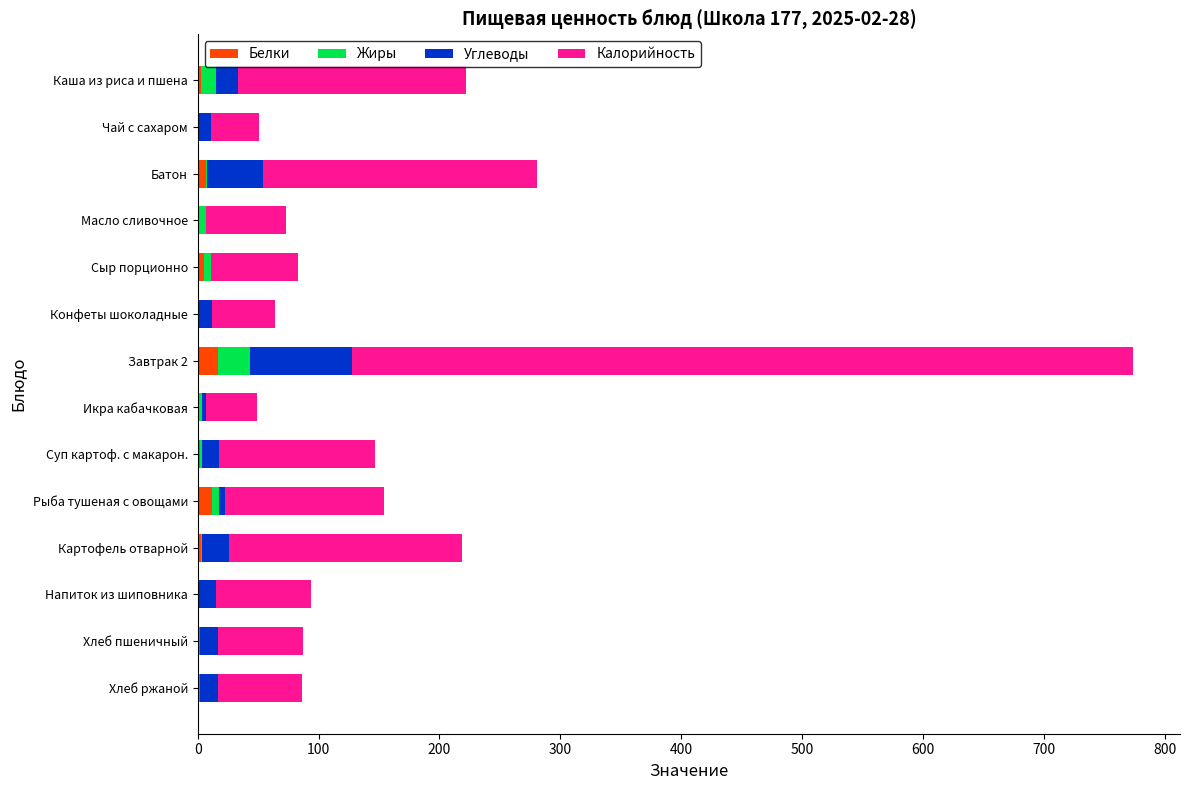

What is the sum of all Белки values?

56